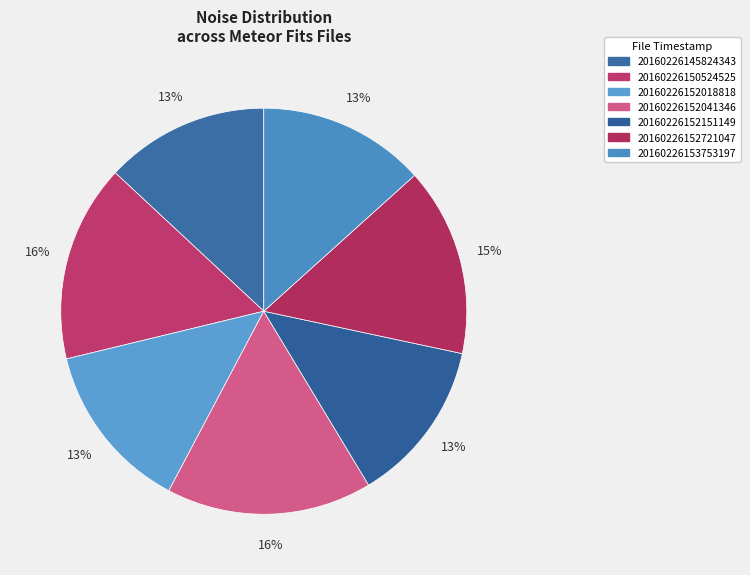

Count the number of slices in the pie.

7